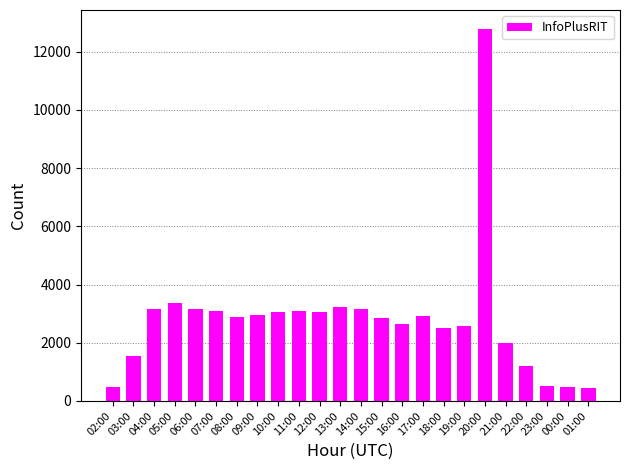

What is the difference between the values at 22:00 and 06:00?

1971